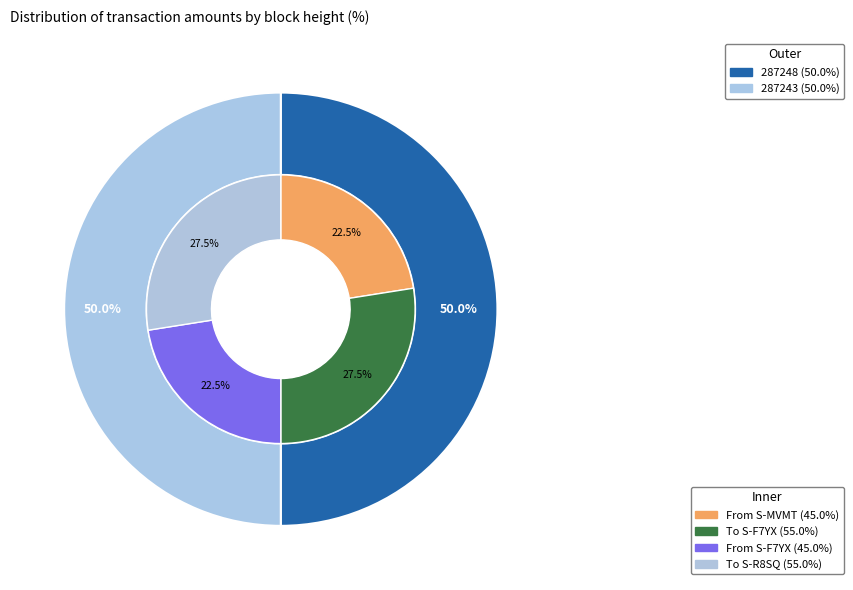

How much of the chart is everything except 287243?

50.0%